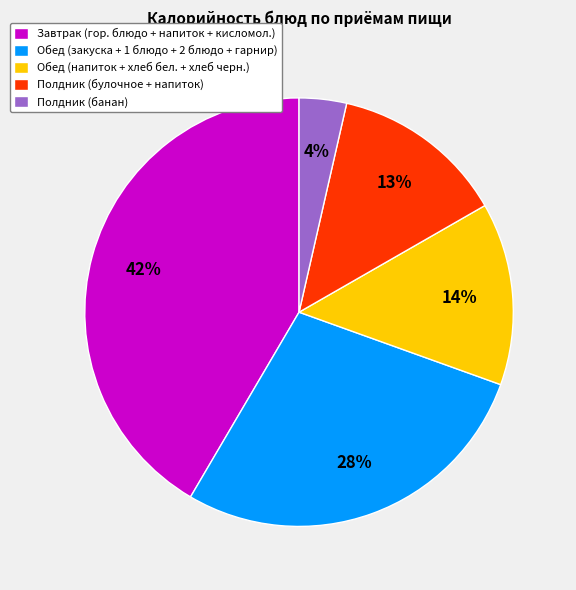

Approximately how many times larger is the value at Обед (закуска + 1 блюдо + 2 блюдо + гарнир) compared to Завтрак (гор. блюдо + напиток + кисломол.)?

0.7